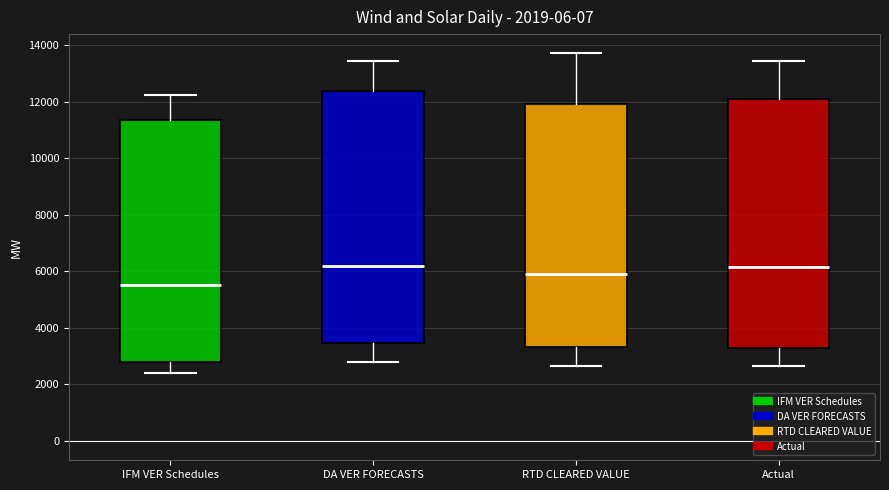

Which box's median line is the lowest?

IFM VER Schedules